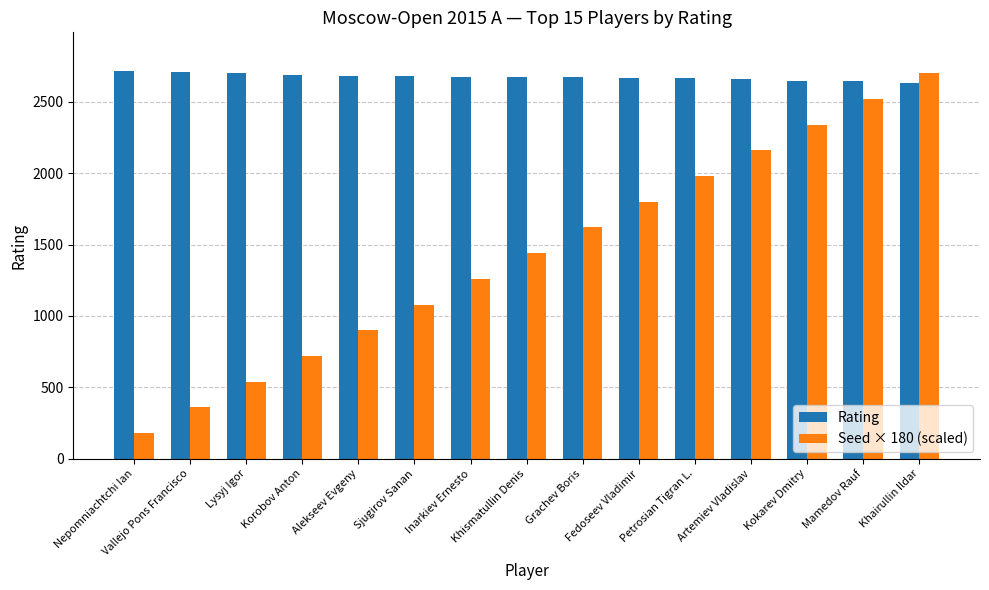

Rank the series at Nepomniachtchi Ian from lowest to highest value.

Seed × 180 (scaled), Rating